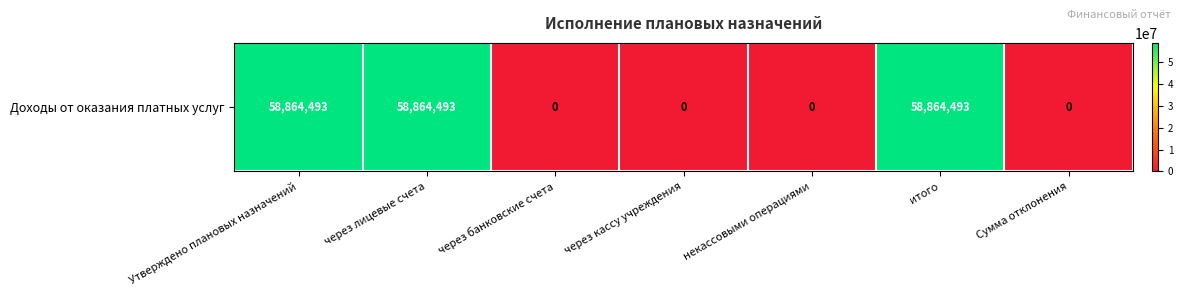

What is the maximum value shown in the chart?

58864492.8